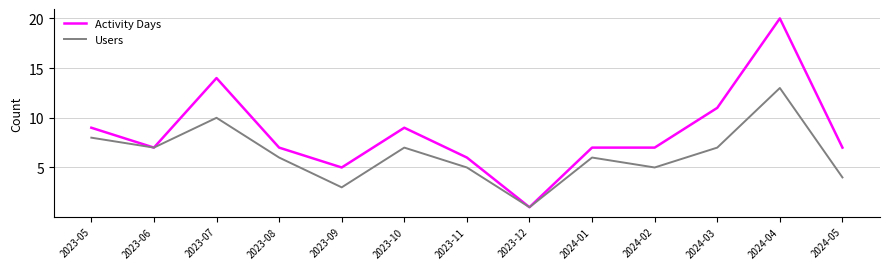

Is this an area chart (filled region under the line)?

No